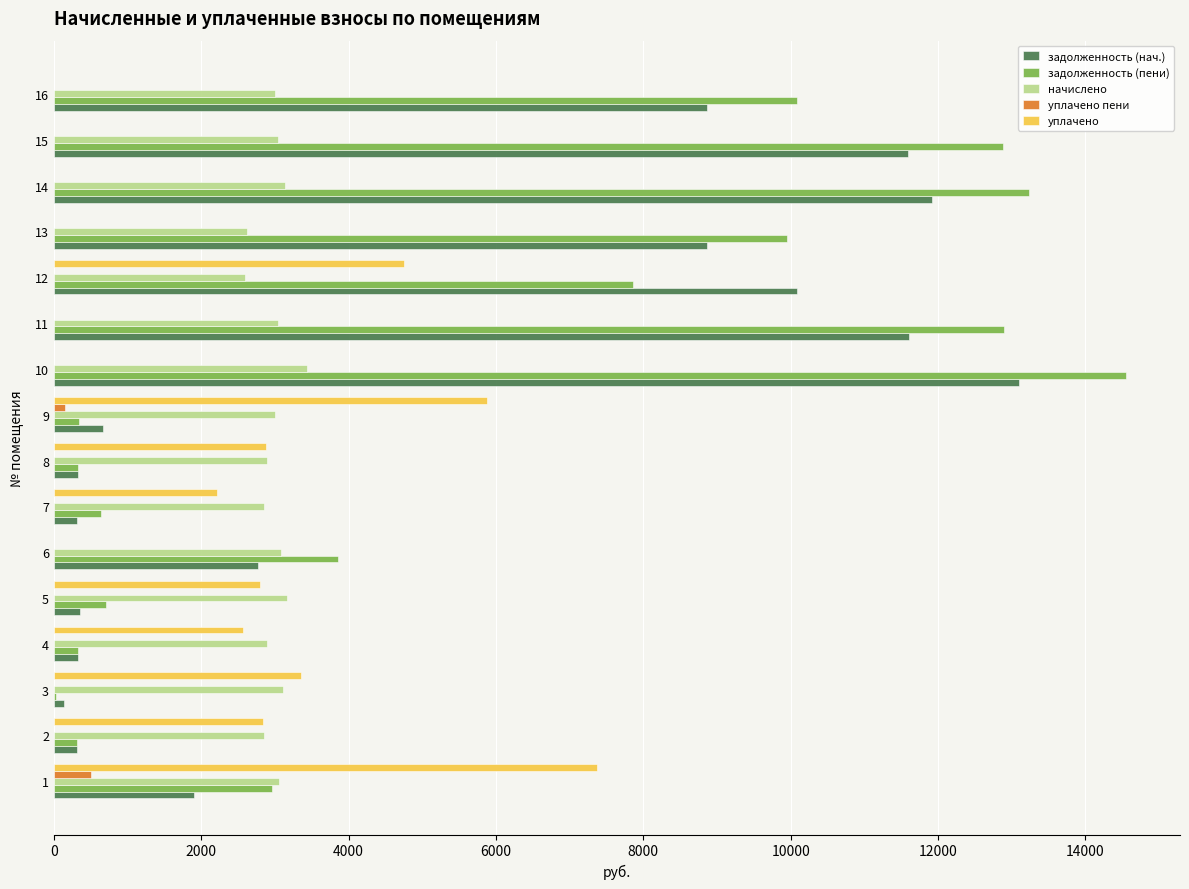

What is the sum of all задолженность (пени) values?

90946.3